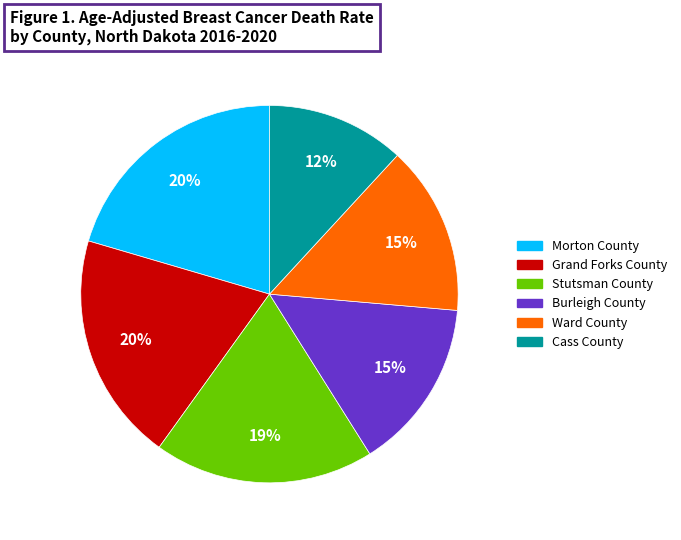

Is there a majority slice in this chart?

No